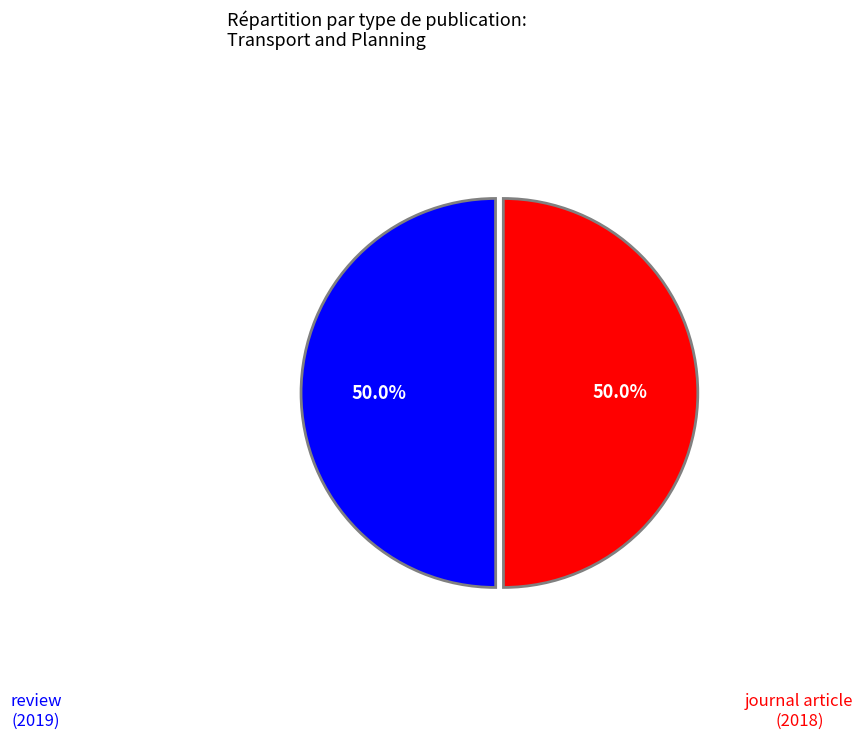

What percentage is the review (2019) slice, to the nearest percent?

50%